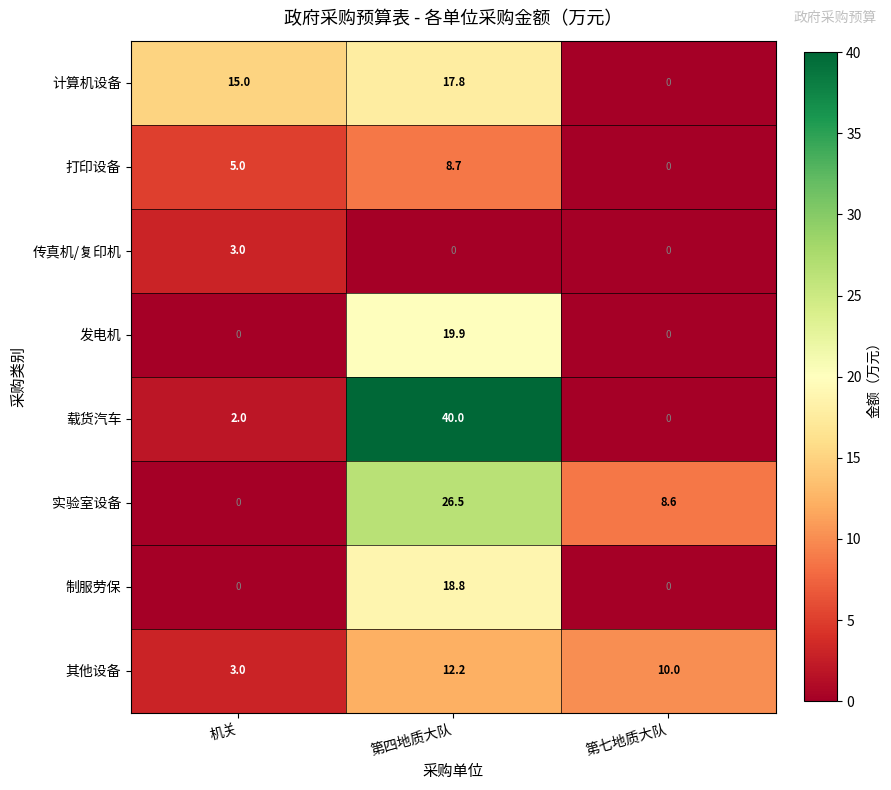

Between 机关 and 第四地质大队, which series saw the biggest shift?

载货汽车